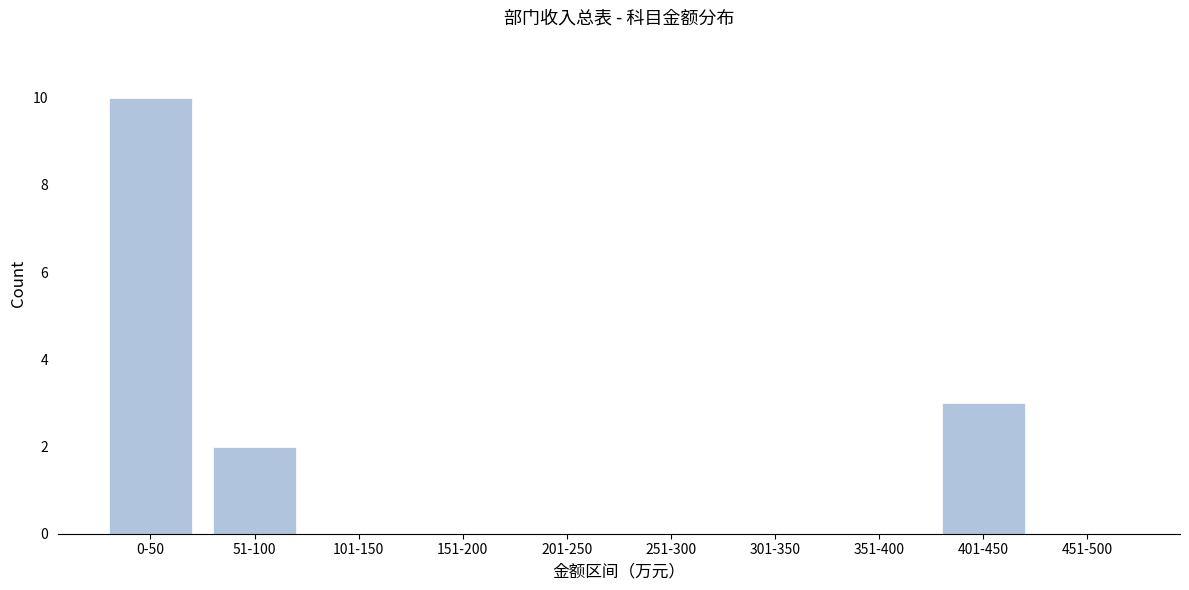

Reading left to right, extract all data points from this chart.

0-50=10	51-100=2	101-150=0	151-200=0	201-250=0	251-300=0	301-350=0	351-400=0	401-450=3	451-500=0